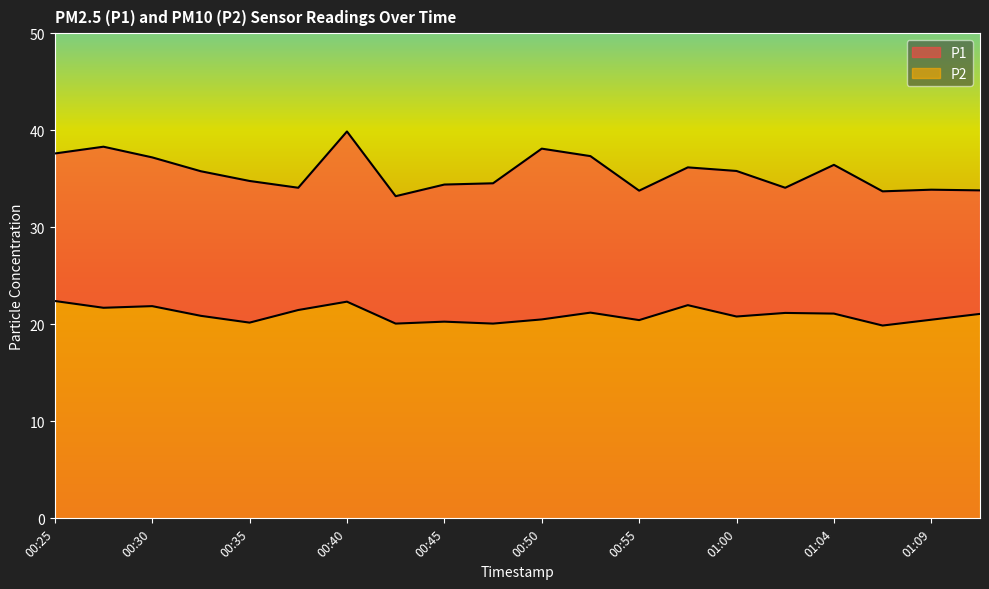

What are all the series names shown in the legend?

P1, P2